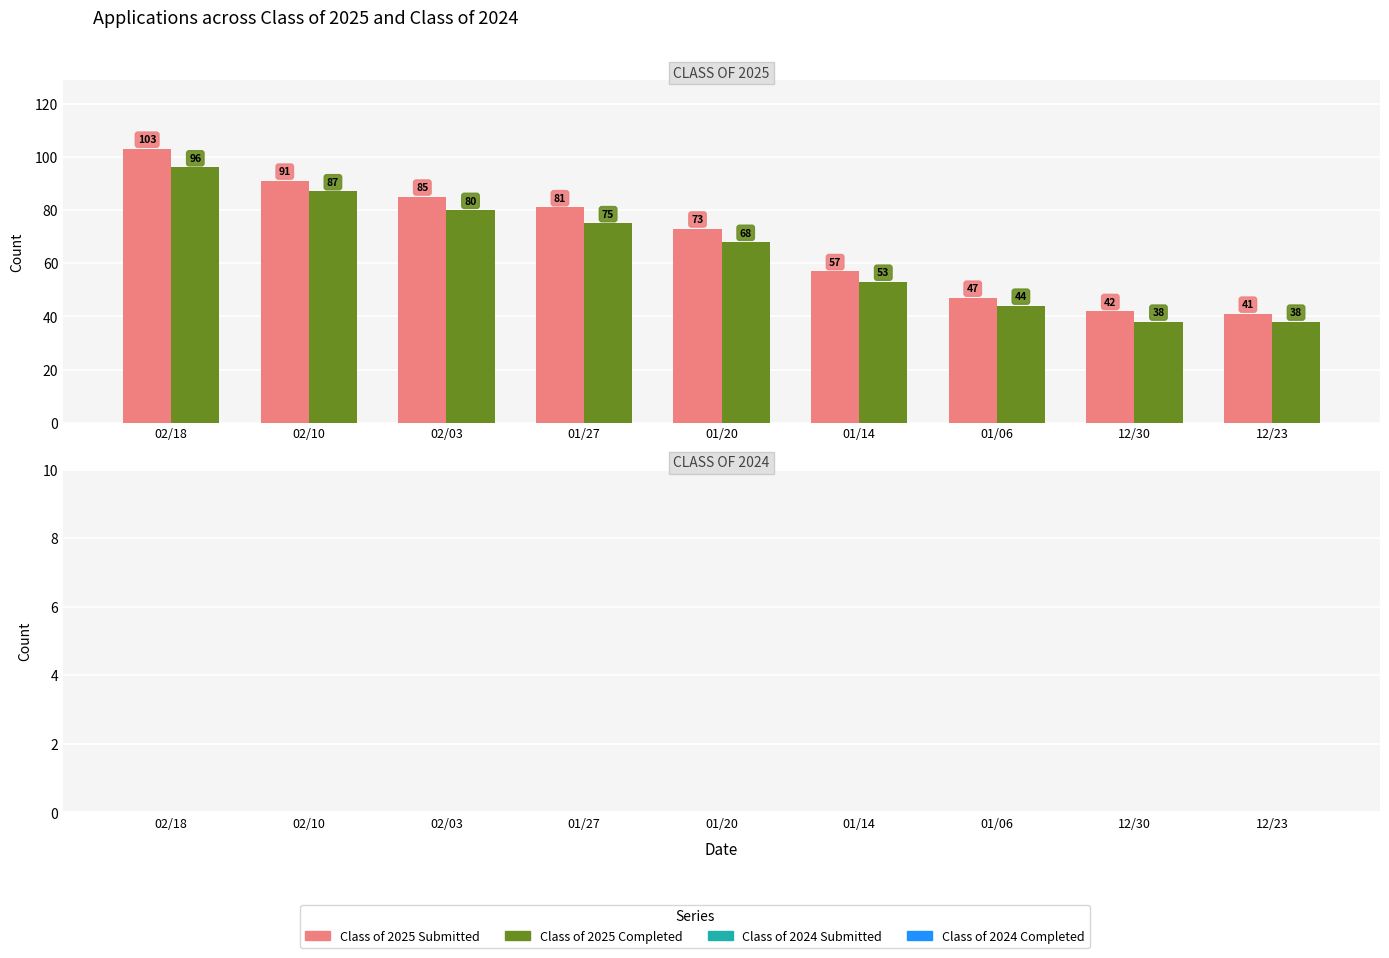

What is the highest value of the Class of 2025 Submitted series?

103